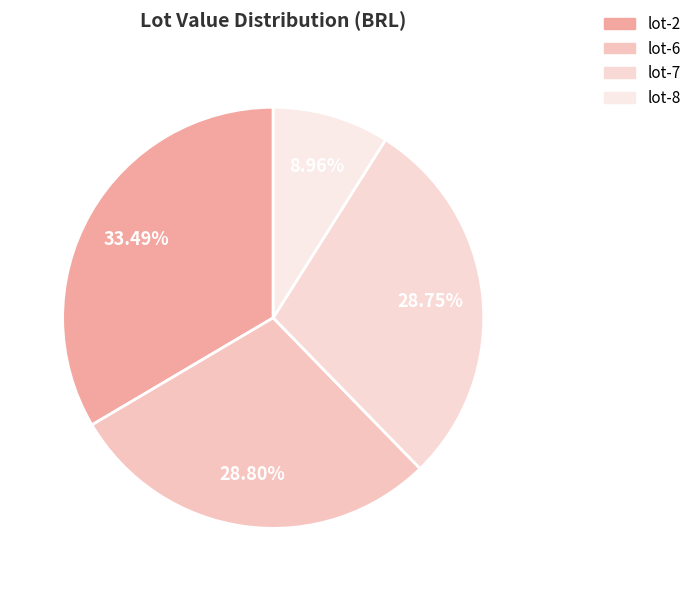

Rank the categories by value from highest to lowest.

lot-2, lot-6, lot-7, lot-8